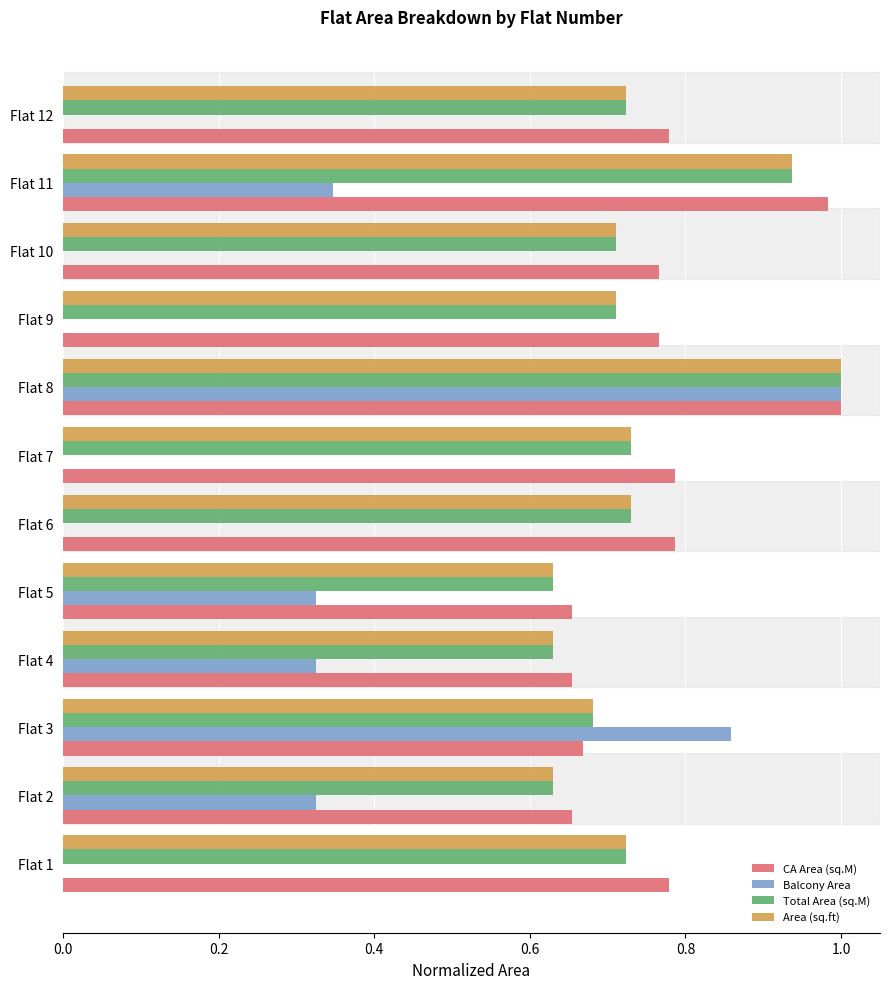

Between Flat 2 and Flat 9, which series saw the biggest shift?

Balcony Area